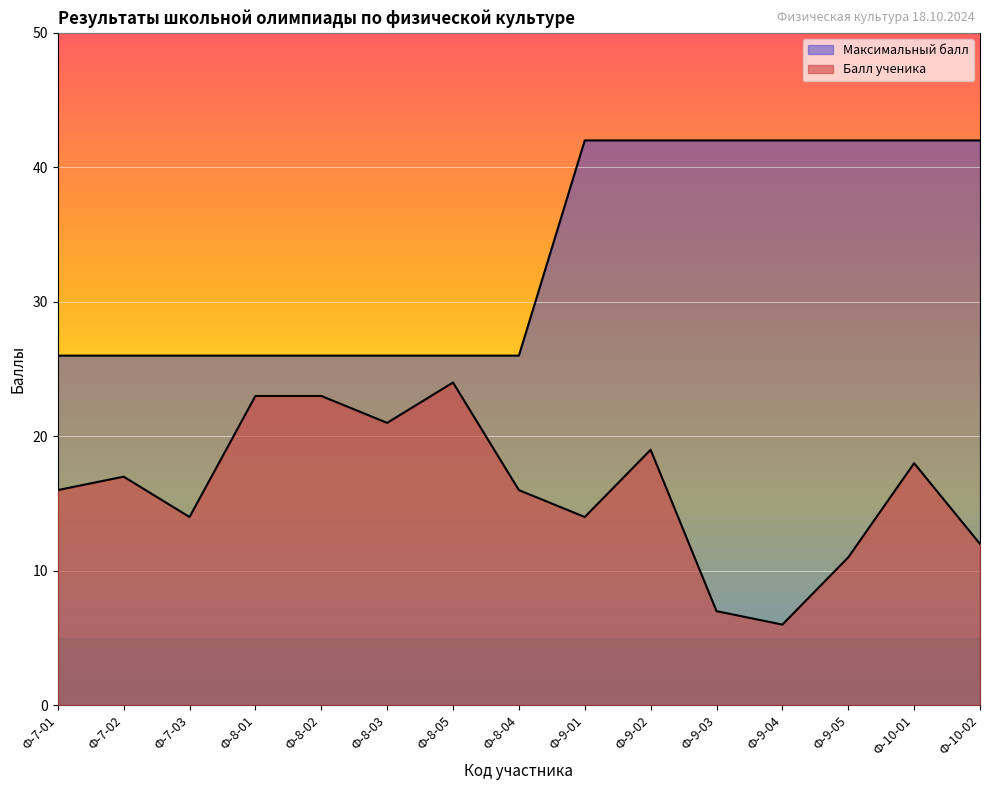

The value of Балл ученика at Ф-8-05 is 7. True or false?

False